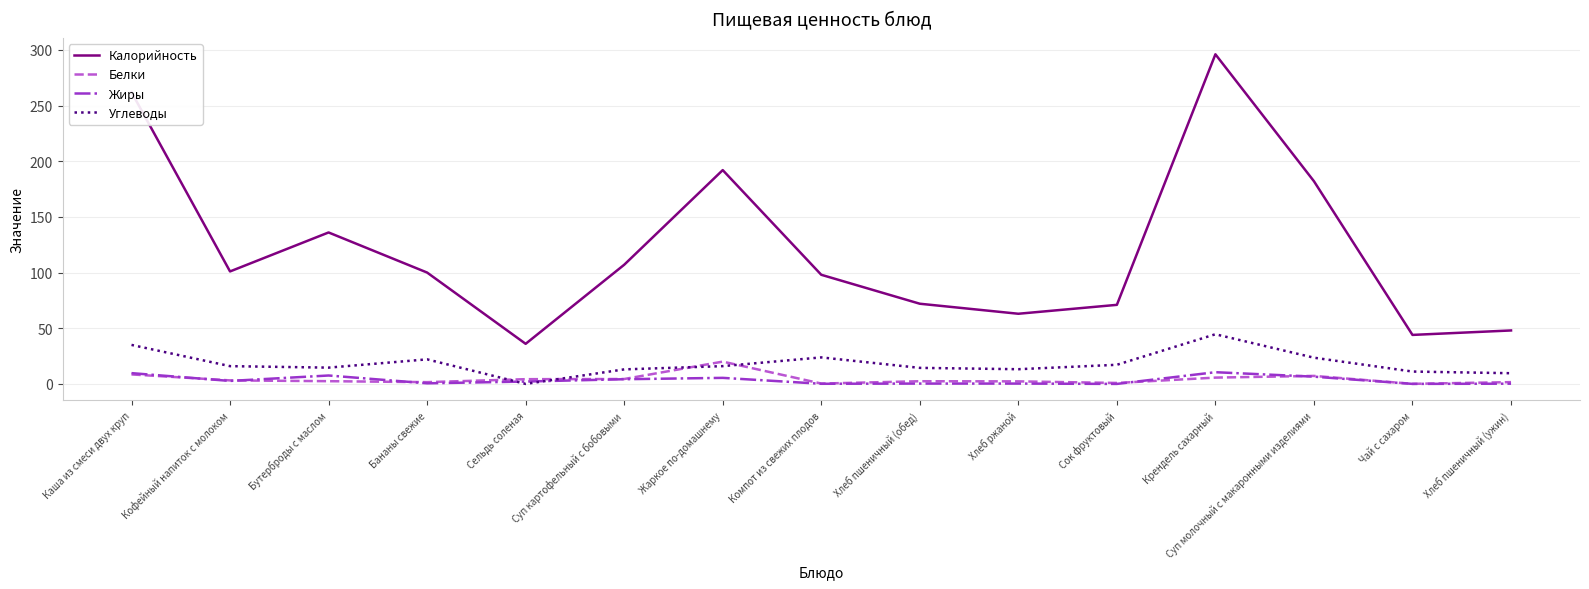

What is the sum of all Белки values?

64.7